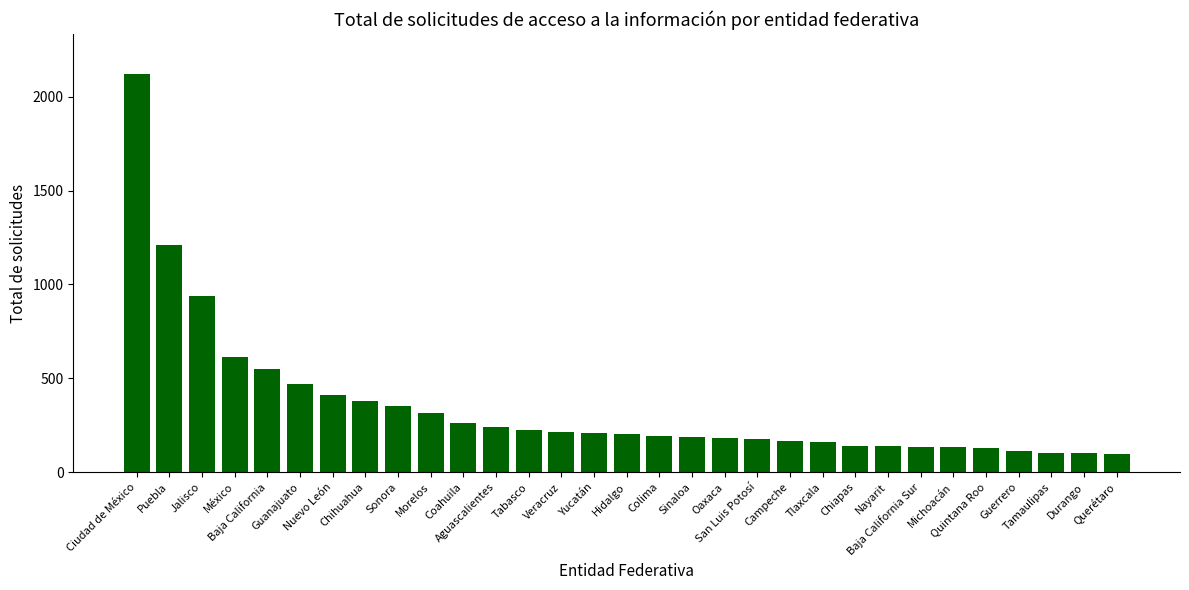

What is the value of the 5th bar from the left?

549